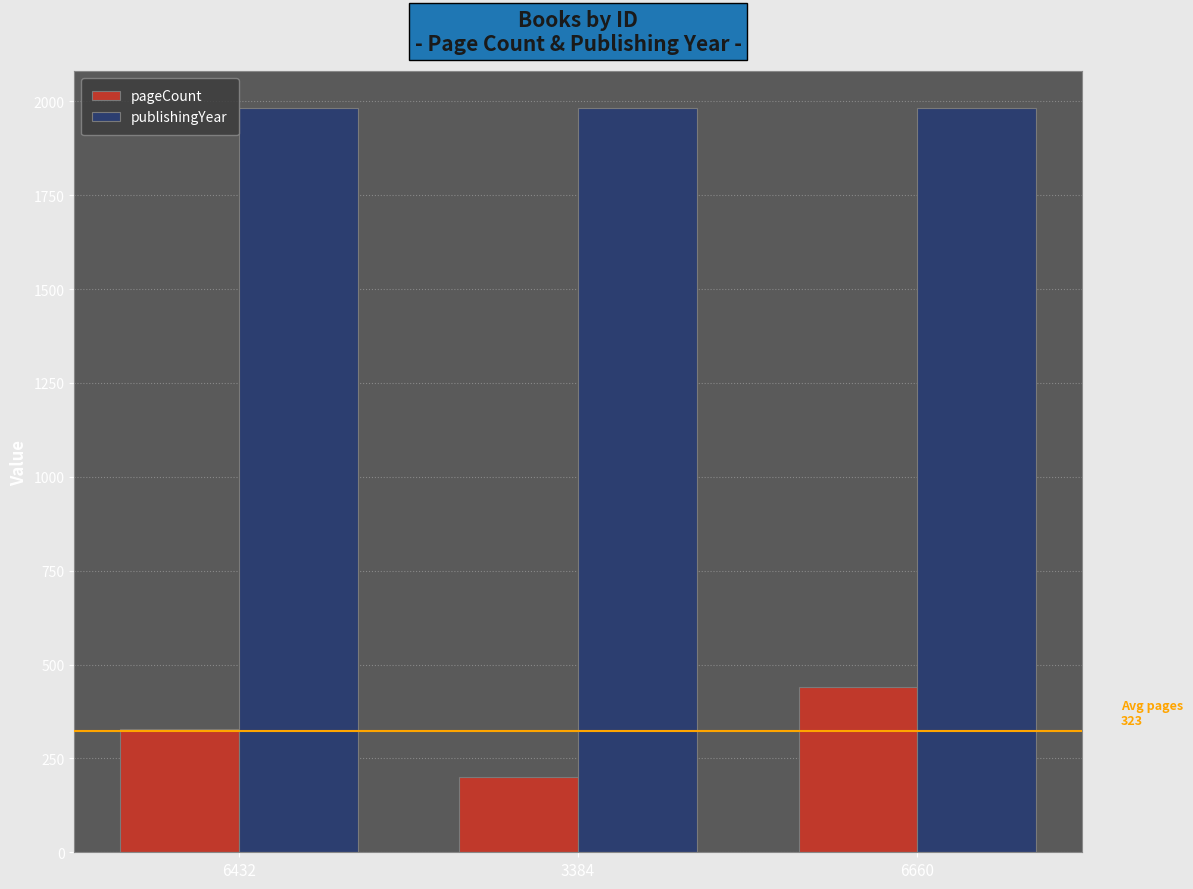

What is the average value of the pageCount series?

323